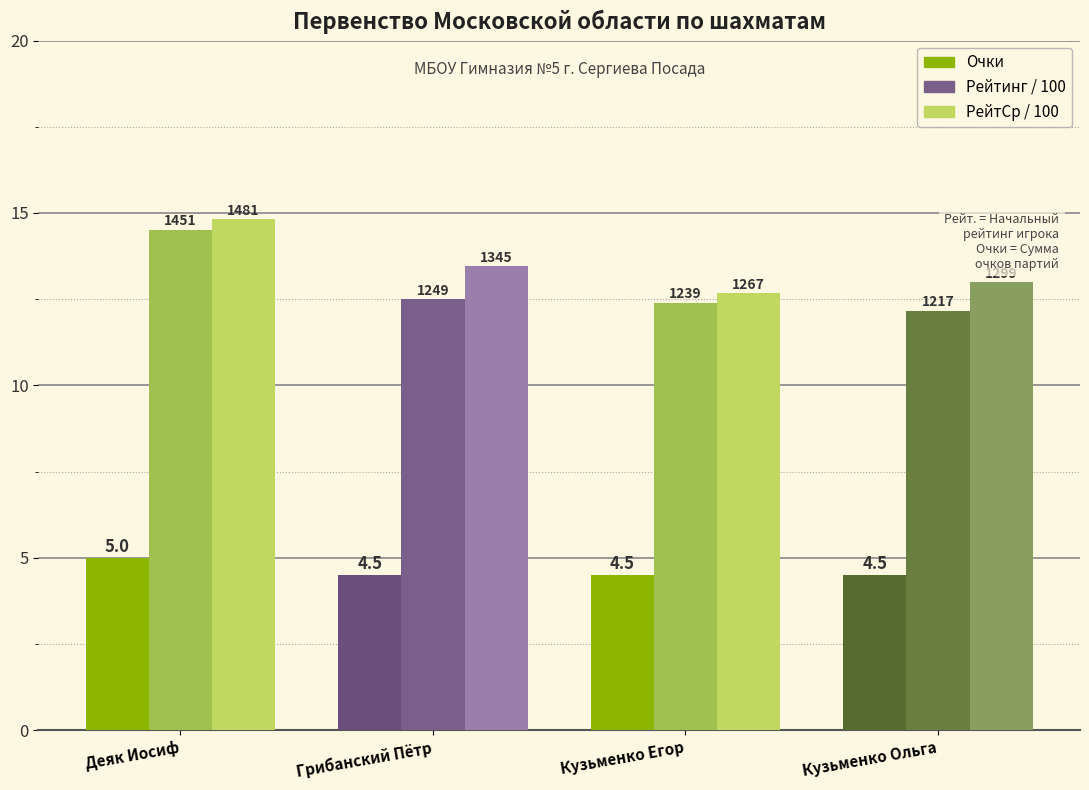

What is the total value across all series at Кузьменко Ольга?

29.7